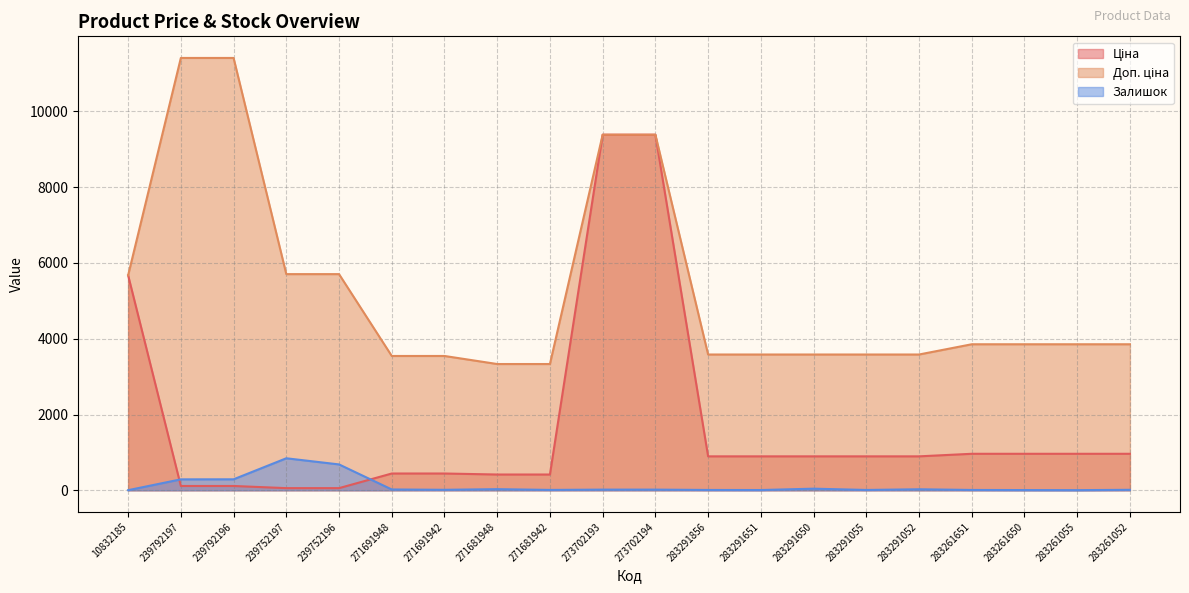

Rank the series by their maximum value, from highest to lowest.

Доп. ціна, Ціна, Залишок